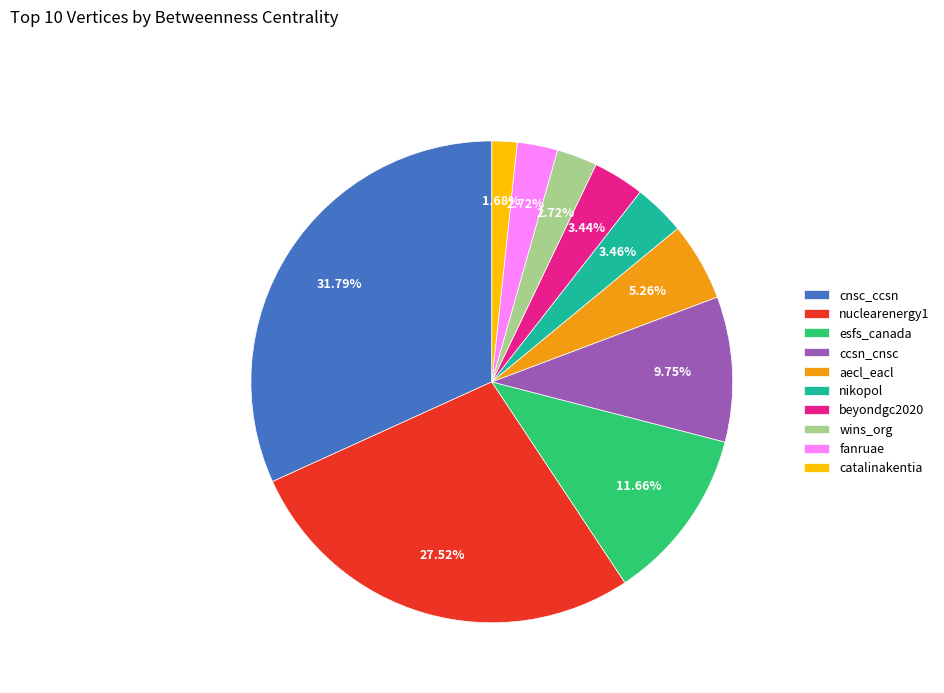

How many segments does this pie chart have?

10